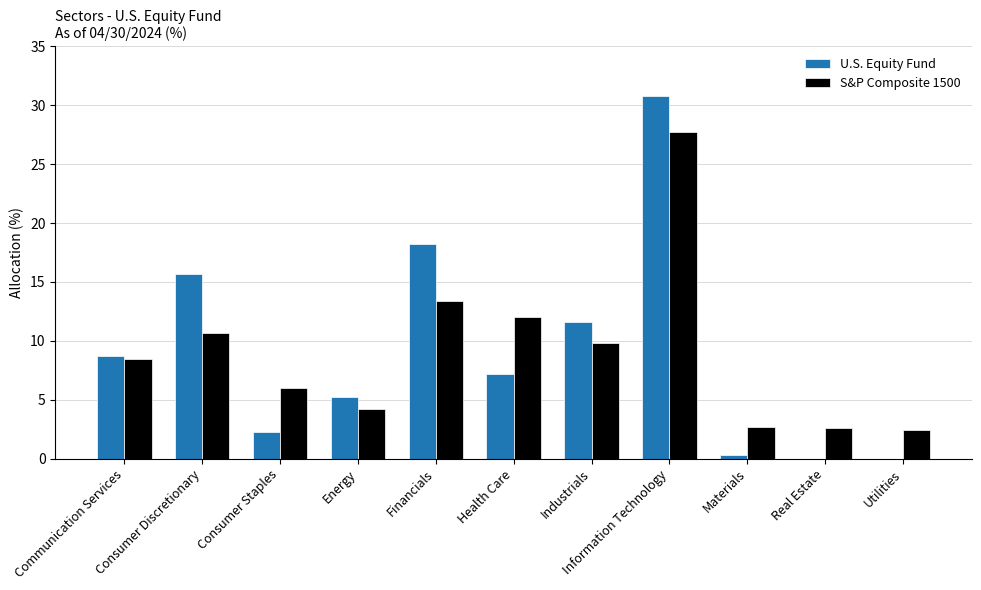

Count the number of categories in the chart.

11